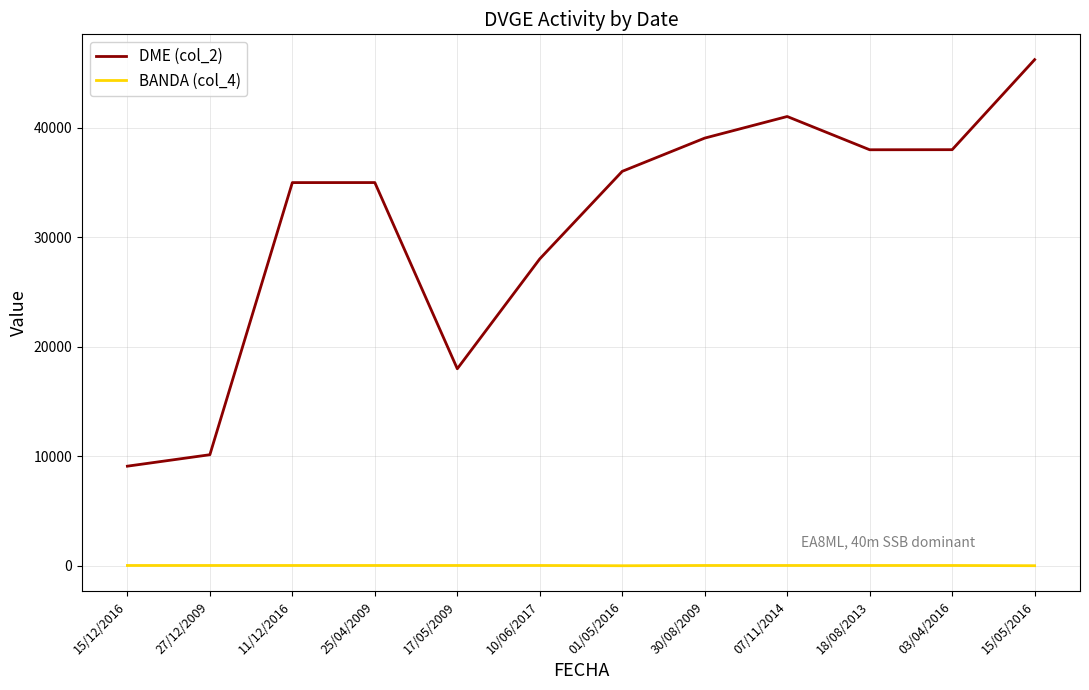

True or false: DME (col_2) has a value of 38012 at 03/04/2016.

True